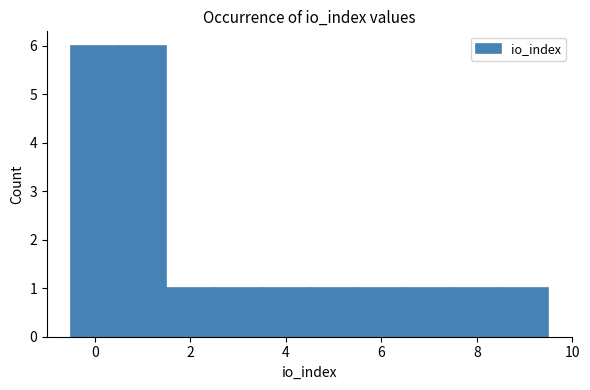

Reading left to right, transcribe this chart: for each bar, give the range it covers on the x-axis and its height. Neither the bar edges nor the heights are printed on the chart, so give them approximately, as read against the axes.

-0.5 to 0.5: 6
0.5 to 1.5: 6
1.5 to 2.5: 1
2.5 to 3.5: 1
3.5 to 4.5: 1
4.5 to 5.5: 1
5.5 to 6.5: 1
6.5 to 7.5: 1
7.5 to 8.5: 1
8.5 to 9.5: 1